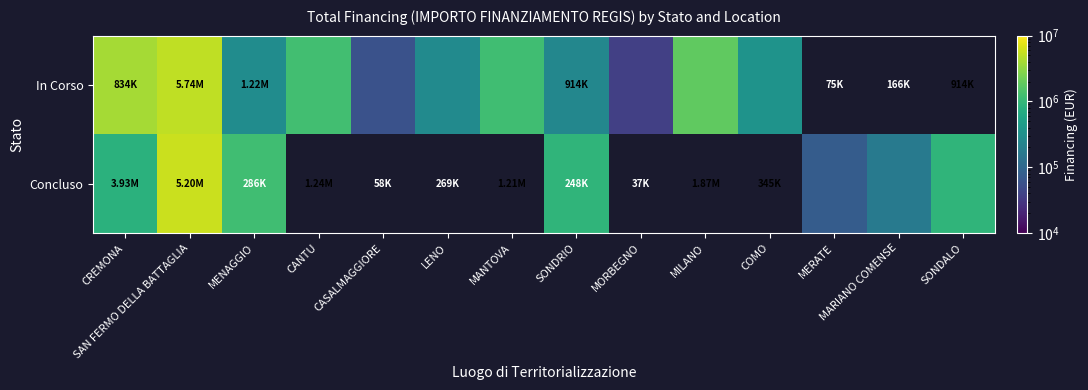

Which has a higher value, LENO or SONDALO?

SONDALO